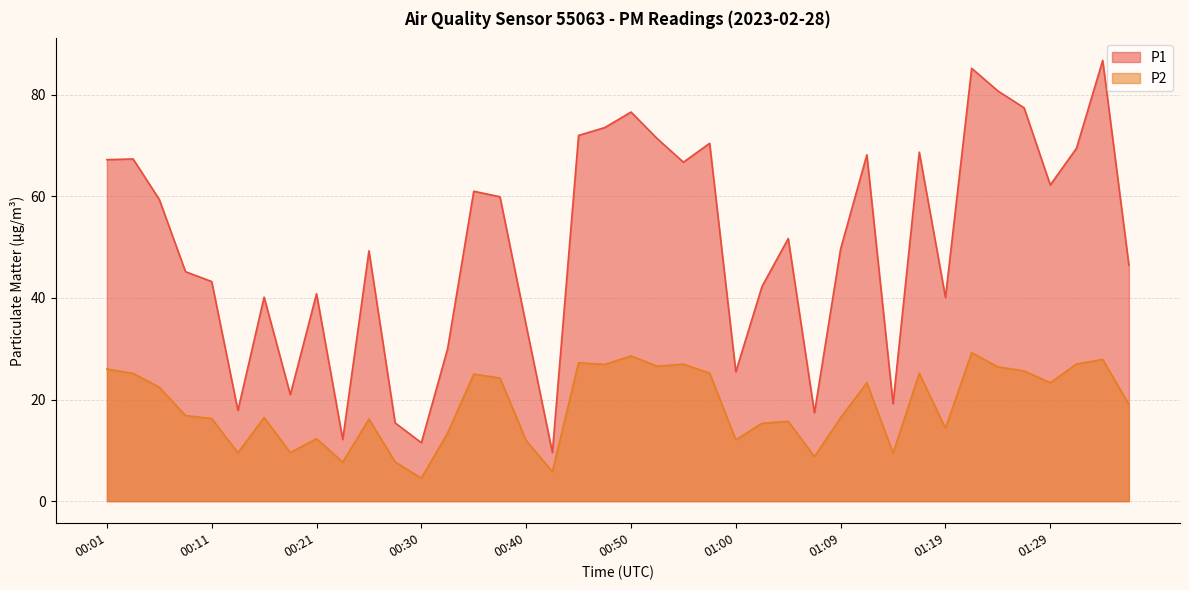

At which category does the chart reach its minimum across all series?

00:30